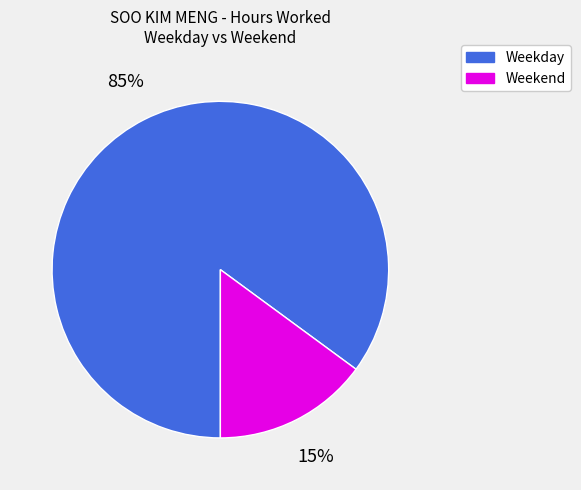

Count the number of slices in the pie.

2